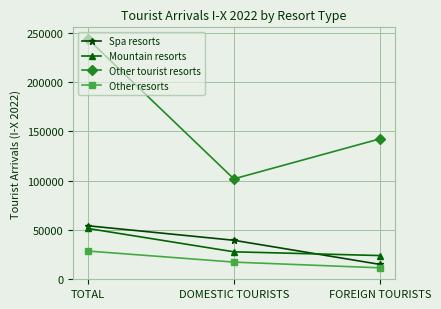

At which label does Spa resorts reach its minimum?

FOREIGN TOURISTS